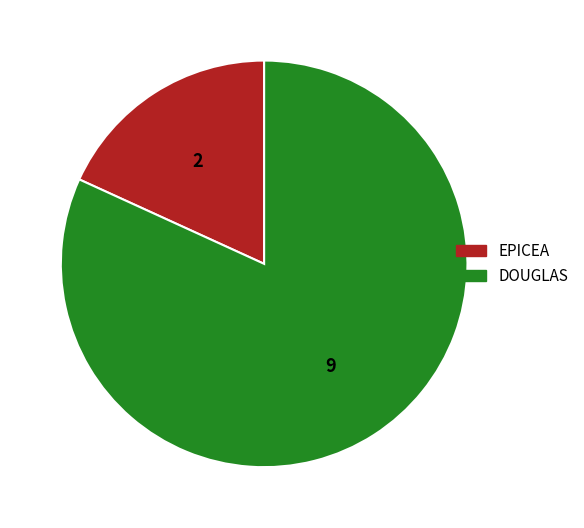

Count the number of slices in the pie.

2